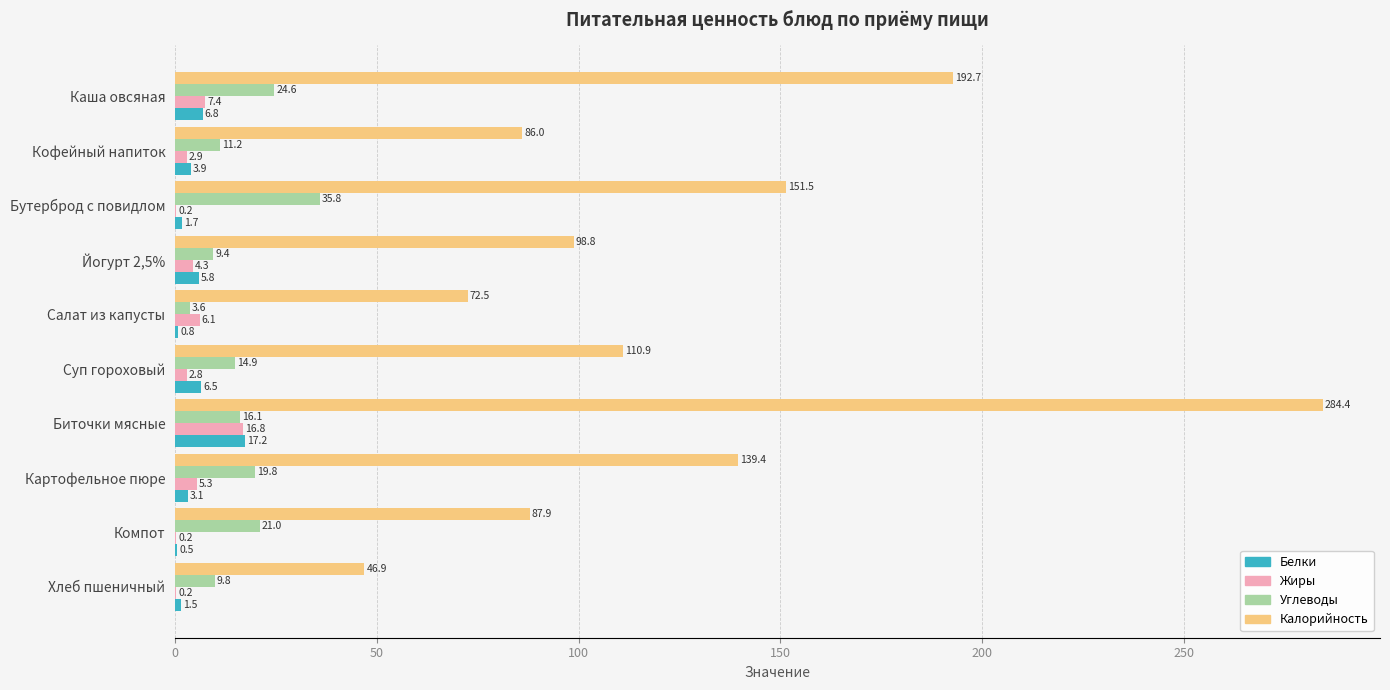

At which label is Жиры closest to 8?

Каша овсяная